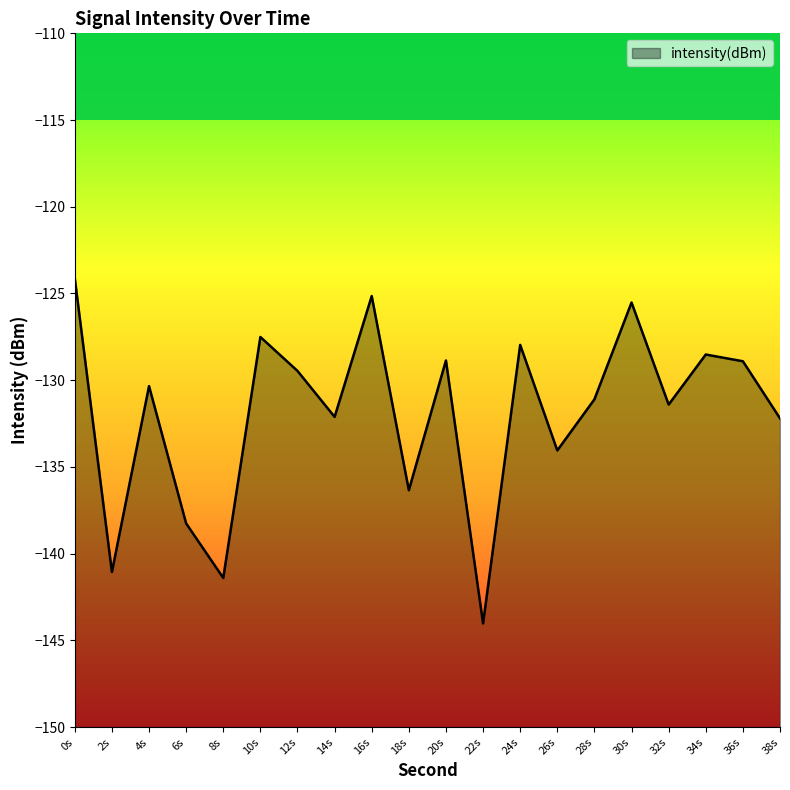

What is the sum of all values?

-2638.3